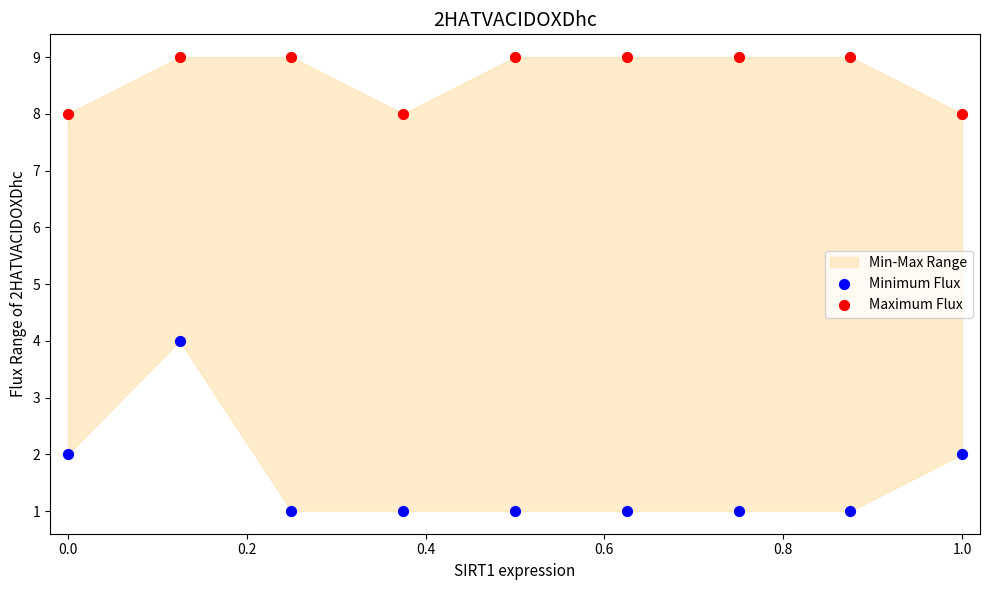

Across all series, what Y value is closest to 5?

4